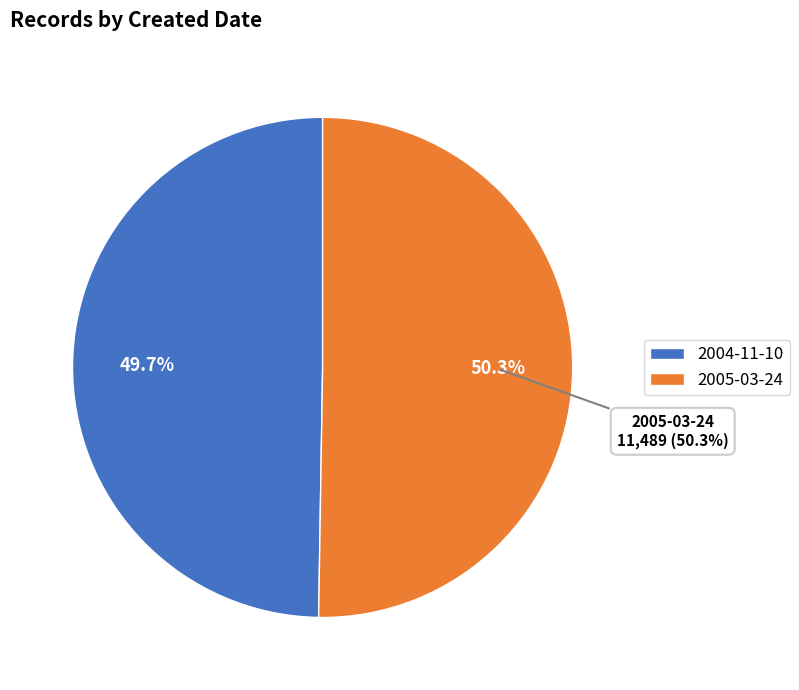

Which category has the biggest portion of the pie?

2005-03-24